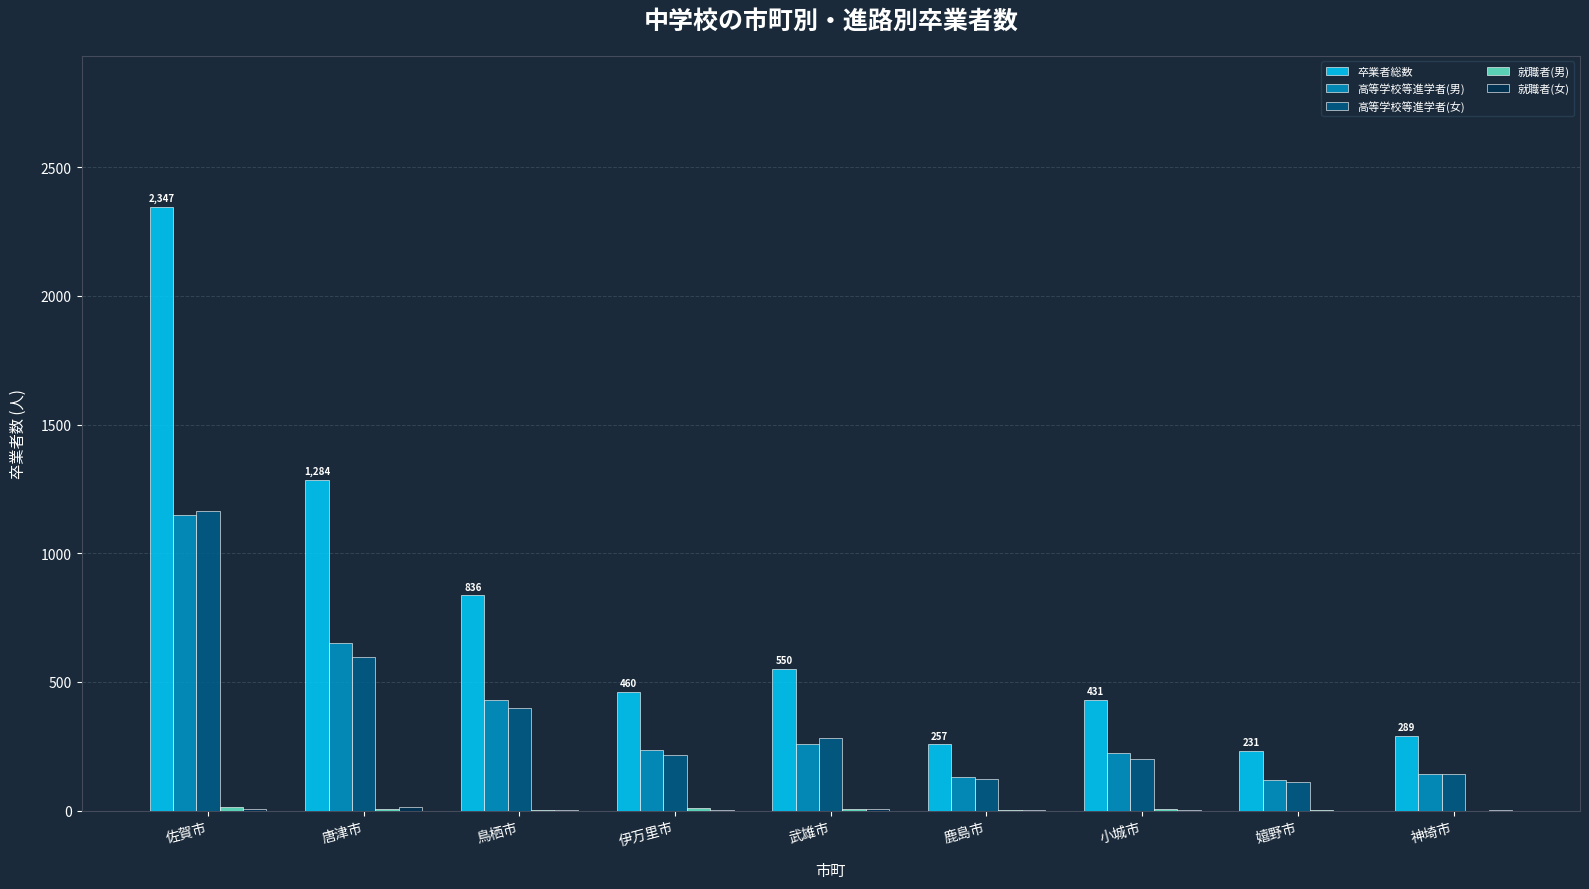

Which series changed the most between 武雄市 and 小城市?

卒業者総数